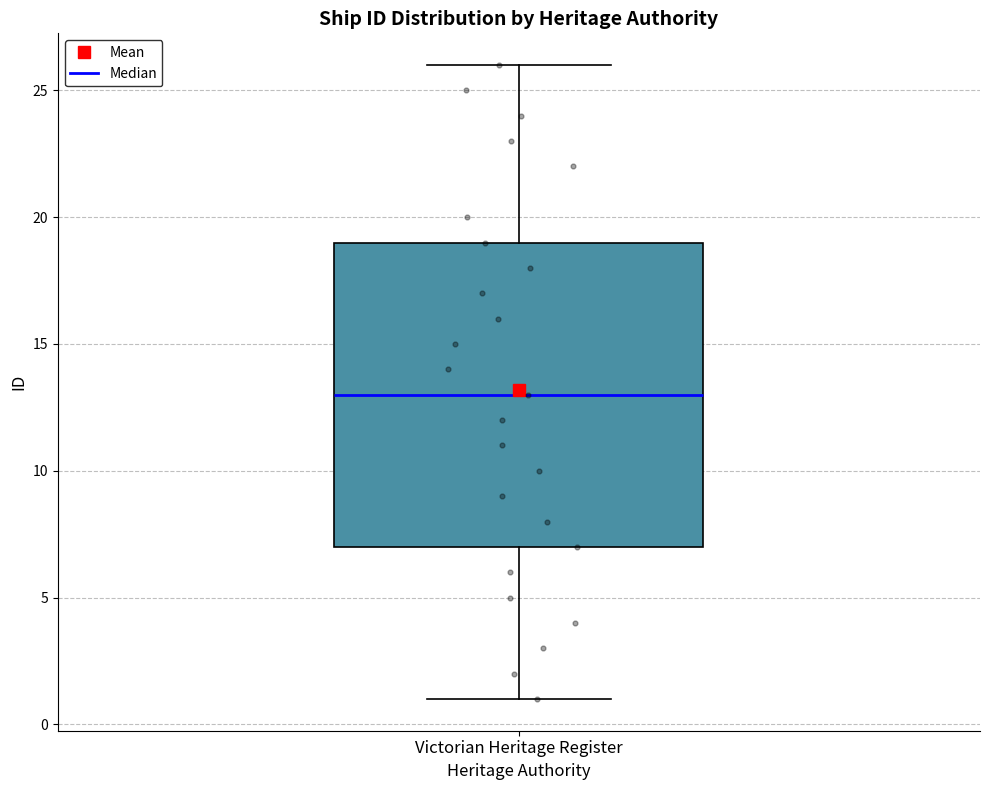

Transcribe this box plot: give where the median line is, the range the box spans, and where the two whiskers end, as read against the y-axis. The values are not printed on the chart, so give them approximately, as read against the axis.

median 13, box 7 to 19, whiskers 1 to 26